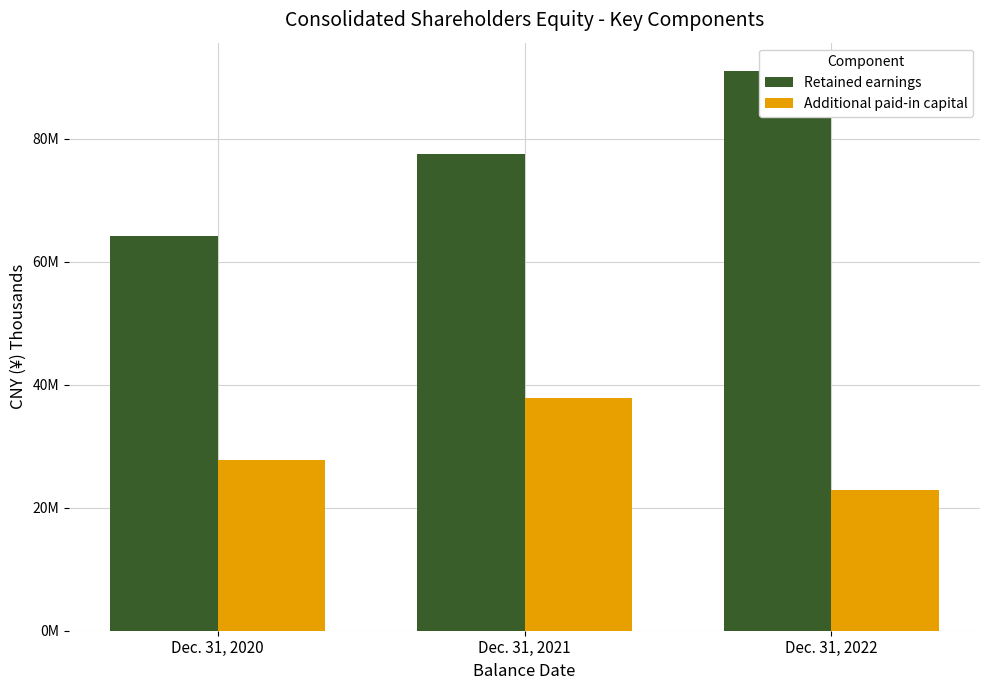

Reading left to right, extract all data points from this chart.

Retained earnings: 64162689	77494475	91074675
Additional paid-in capital: 27829431	37915939	22854234